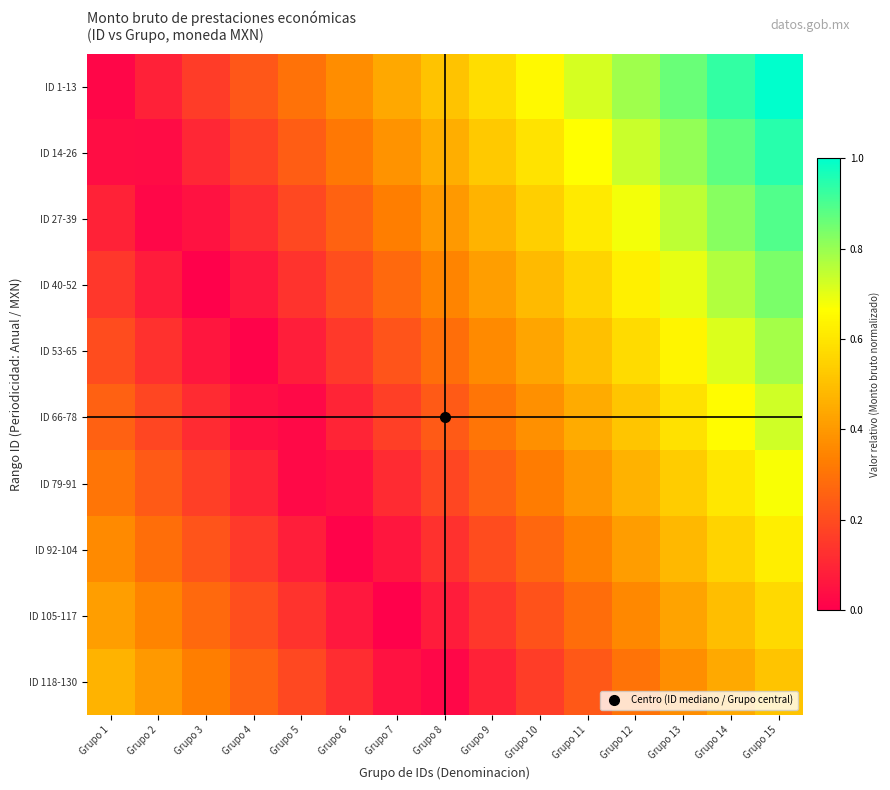

Reading right to left, extract all data points from this chart.

ID 1-13: Grupo 15=1.0	Grupo 14=0.9	Grupo 13=0.9	Grupo 12=0.8	Grupo 11=0.7	Grupo 10=0.6	Grupo 9=0.6	Grupo 8=0.5	Grupo 7=0.4	Grupo 6=0.4	Grupo 5=0.3	Grupo 4=0.2	Grupo 3=0.2	Grupo 2=0.1	Grupo 1=0.0
ID 14-26: Grupo 15=0.9	Grupo 14=0.9	Grupo 13=0.8	Grupo 12=0.7	Grupo 11=0.7	Grupo 10=0.6	Grupo 9=0.5	Grupo 8=0.5	Grupo 7=0.4	Grupo 6=0.3	Grupo 5=0.2	Grupo 4=0.2	Grupo 3=0.1	Grupo 2=0.0	Grupo 1=0.0
ID 27-39: Grupo 15=0.9	Grupo 14=0.8	Grupo 13=0.8	Grupo 12=0.7	Grupo 11=0.6	Grupo 10=0.5	Grupo 9=0.5	Grupo 8=0.4	Grupo 7=0.3	Grupo 6=0.3	Grupo 5=0.2	Grupo 4=0.1	Grupo 3=0.0	Grupo 2=0.0	Grupo 1=0.1
ID 40-52: Grupo 15=0.8	Grupo 14=0.8	Grupo 13=0.7	Grupo 12=0.6	Grupo 11=0.6	Grupo 10=0.5	Grupo 9=0.4	Grupo 8=0.3	Grupo 7=0.3	Grupo 6=0.2	Grupo 5=0.1	Grupo 4=0.1	Grupo 3=0.0	Grupo 2=0.1	Grupo 1=0.1
ID 53-65: Grupo 15=0.8	Grupo 14=0.7	Grupo 13=0.6	Grupo 12=0.6	Grupo 11=0.5	Grupo 10=0.4	Grupo 9=0.4	Grupo 8=0.3	Grupo 7=0.2	Grupo 6=0.2	Grupo 5=0.1	Grupo 4=0.0	Grupo 3=0.1	Grupo 2=0.1	Grupo 1=0.2
ID 66-78: Grupo 15=0.7	Grupo 14=0.7	Grupo 13=0.6	Grupo 12=0.5	Grupo 11=0.4	Grupo 10=0.4	Grupo 9=0.3	Grupo 8=0.2	Grupo 7=0.2	Grupo 6=0.1	Grupo 5=0.0	Grupo 4=0.0	Grupo 3=0.1	Grupo 2=0.2	Grupo 1=0.3
ID 79-91: Grupo 15=0.7	Grupo 14=0.6	Grupo 13=0.5	Grupo 12=0.5	Grupo 11=0.4	Grupo 10=0.3	Grupo 9=0.3	Grupo 8=0.2	Grupo 7=0.1	Grupo 6=0.0	Grupo 5=0.0	Grupo 4=0.1	Grupo 3=0.2	Grupo 2=0.2	Grupo 1=0.3
ID 92-104: Grupo 15=0.6	Grupo 14=0.6	Grupo 13=0.5	Grupo 12=0.4	Grupo 11=0.3	Grupo 10=0.3	Grupo 9=0.2	Grupo 8=0.1	Grupo 7=0.1	Grupo 6=0.0	Grupo 5=0.1	Grupo 4=0.2	Grupo 3=0.2	Grupo 2=0.3	Grupo 1=0.4
ID 105-117: Grupo 15=0.6	Grupo 14=0.5	Grupo 13=0.4	Grupo 12=0.4	Grupo 11=0.3	Grupo 10=0.2	Grupo 9=0.1	Grupo 8=0.1	Grupo 7=0.0	Grupo 6=0.1	Grupo 5=0.1	Grupo 4=0.2	Grupo 3=0.3	Grupo 2=0.3	Grupo 1=0.4
ID 118-130: Grupo 15=0.5	Grupo 14=0.4	Grupo 13=0.4	Grupo 12=0.3	Grupo 11=0.2	Grupo 10=0.2	Grupo 9=0.1	Grupo 8=0.0	Grupo 7=0.0	Grupo 6=0.1	Grupo 5=0.2	Grupo 4=0.3	Grupo 3=0.3	Grupo 2=0.4	Grupo 1=0.5